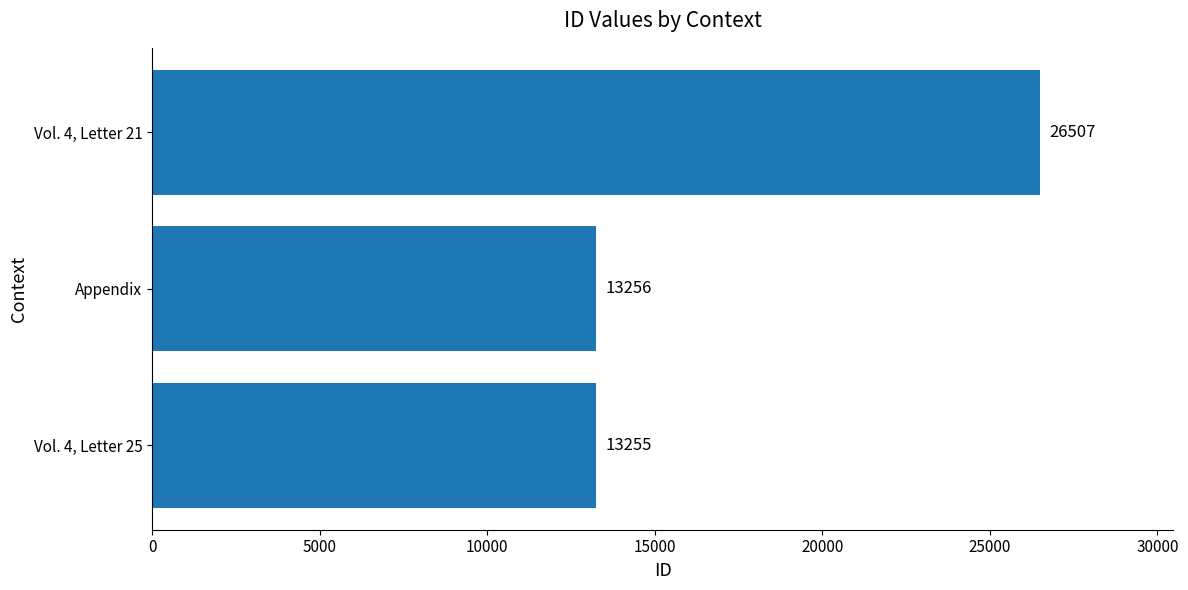

What is the change in value from Vol. 4, Letter 25 to Appendix?

+1